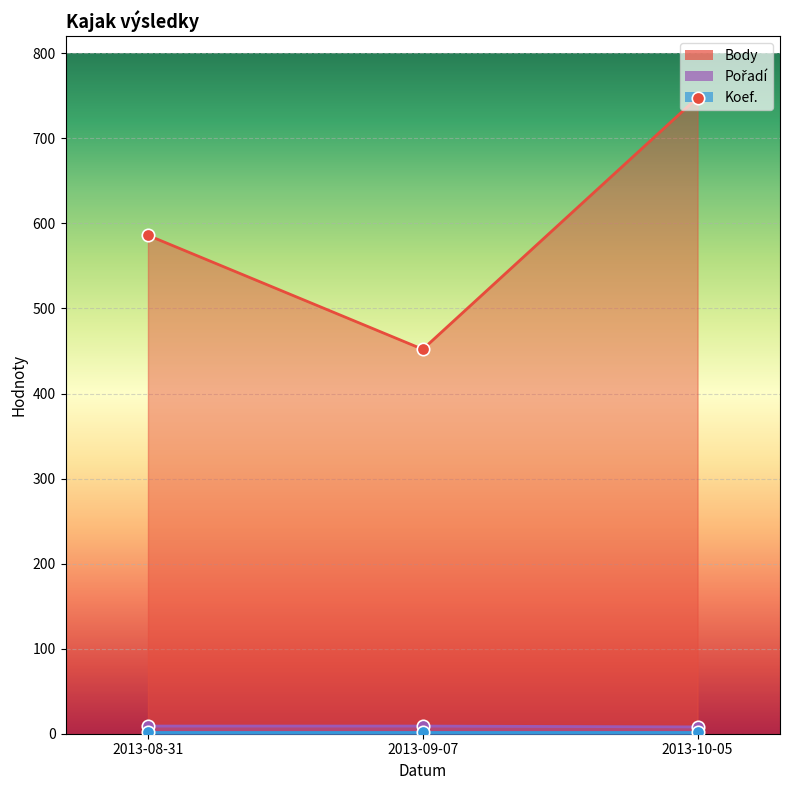

At which category is the sum across all series the highest?

2013-10-05